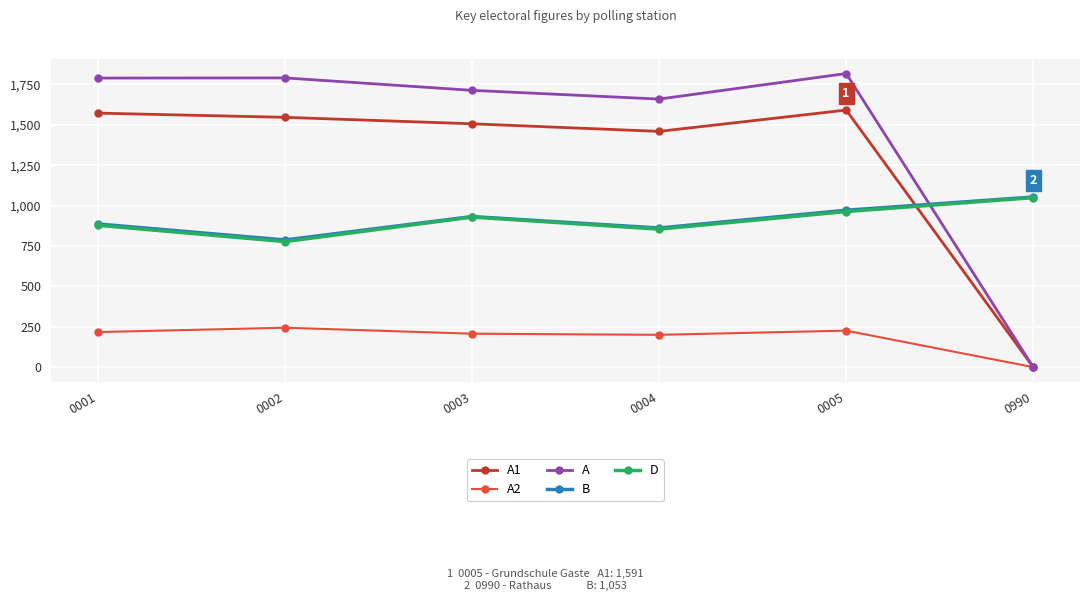

Which series changed the most between 0001 and 0004?

A